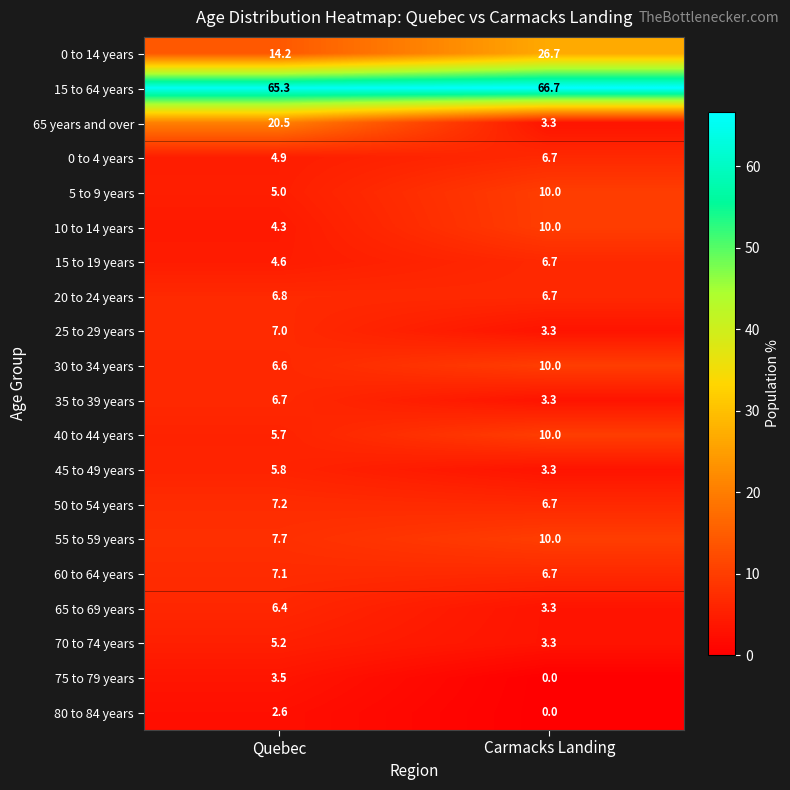

What is the total value across all series at Carmacks Landing?

196.7